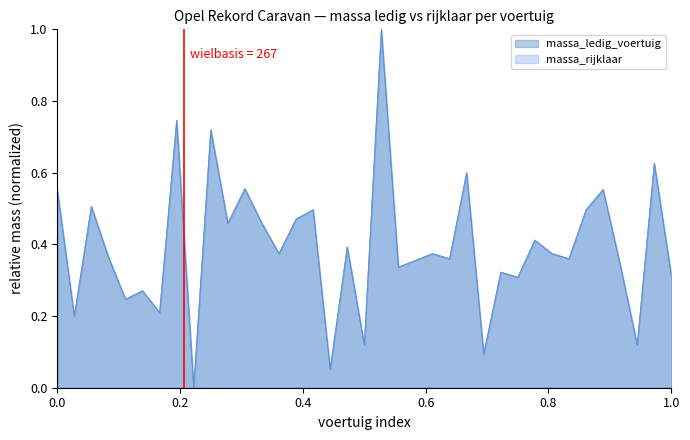

Reading left to right, list all the values displayed in this chart.

massa_ledig_voertuig: 0.6	0.2	0.5	0.4	0.2	0.3	0.2	0.7	0.0	0.7	0.5	0.6	0.5	0.4	0.5	0.5	0.1	0.4	0.1	1.0	0.3	0.4	0.4	0.4	0.6	0.1	0.3	0.3	0.4	0.4	0.4	0.5	0.6	0.3	0.1	0.6	0.3
massa_rijklaar: 0.6	0.2	0.5	0.4	0.2	0.3	0.2	0.7	0.0	0.7	0.5	0.6	0.5	0.4	0.5	0.5	0.1	0.4	0.1	1.0	0.3	0.4	0.4	0.4	0.6	0.1	0.3	0.3	0.4	0.4	0.4	0.5	0.6	0.3	0.1	0.6	0.3